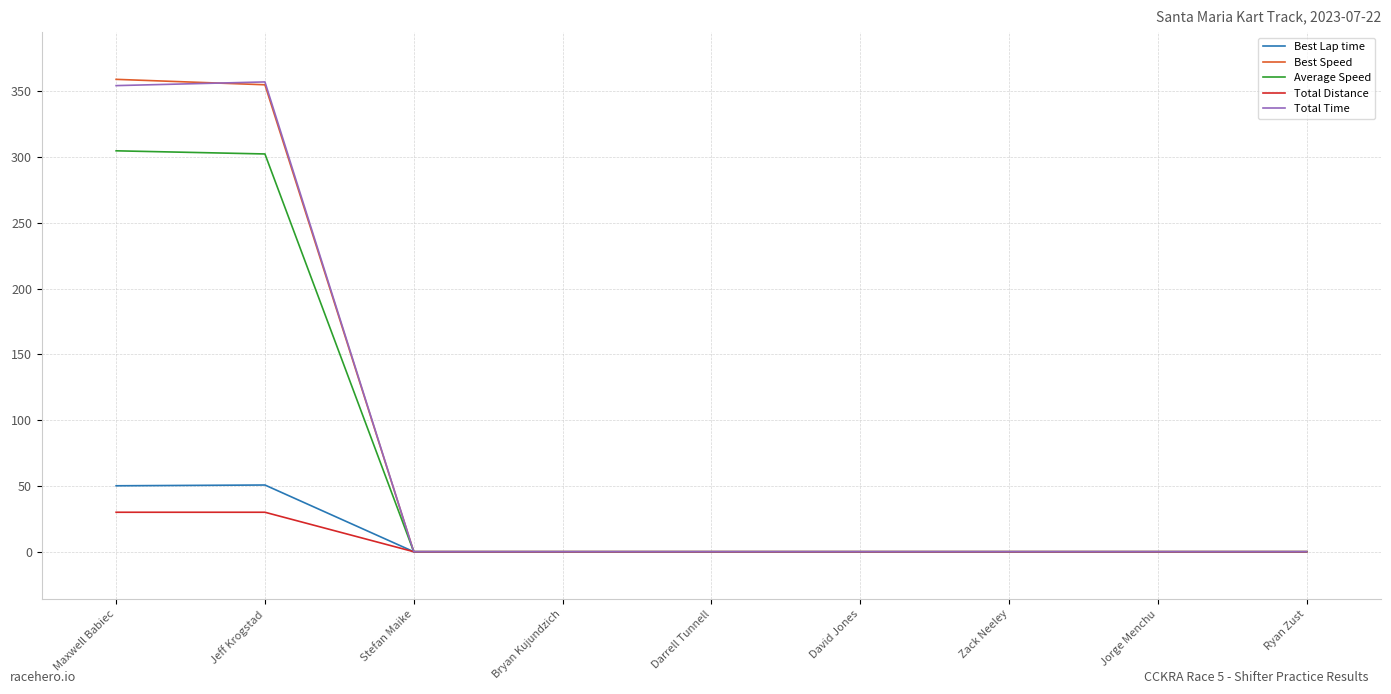

What is the sum of the Average Speed values at Maxwell Babiec and David Jones?

304.8